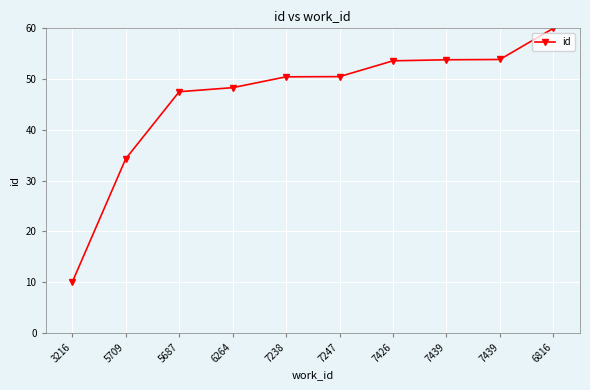

The chart shows a value of 47.5 at 5687. True or false?

True